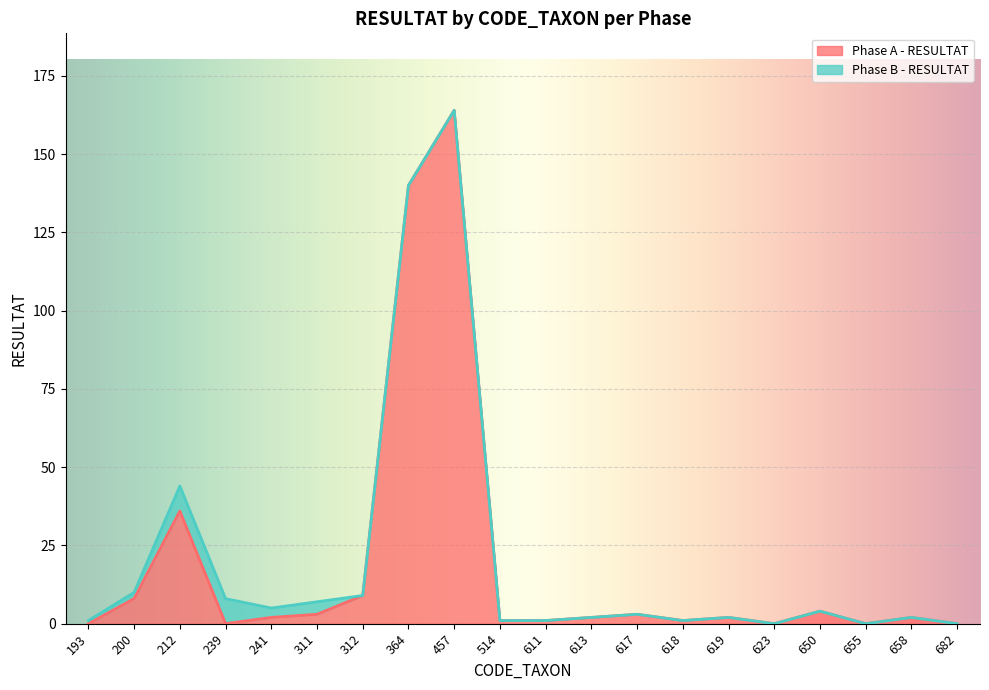

What is the maximum value for Phase A - RESULTAT?

164